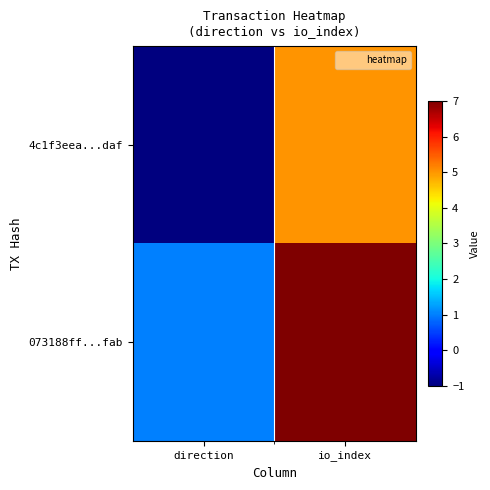

Which series has the largest range (max minus min)?

4c1f3eea...daf